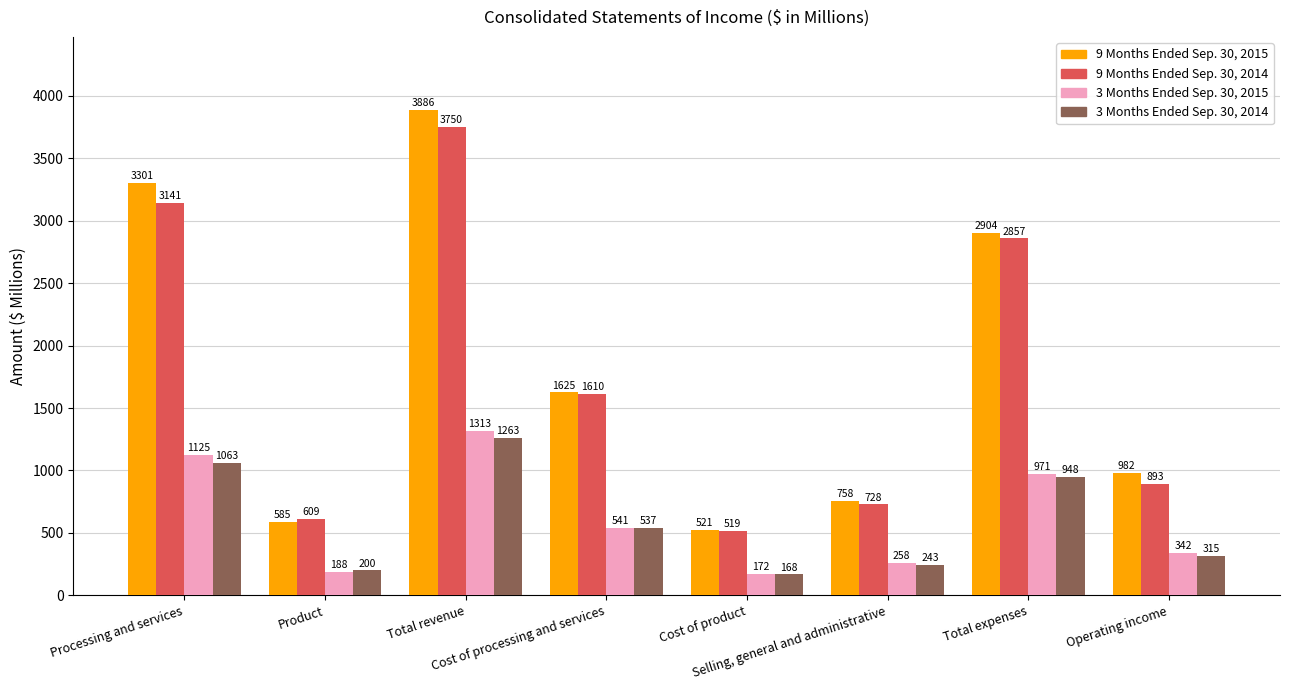

At which category is the sum across all series the highest?

Total revenue